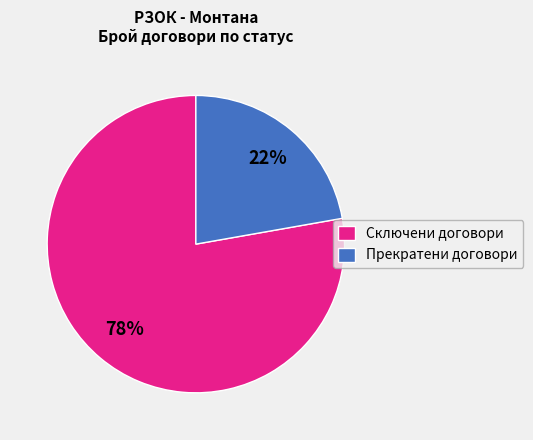

Between Сключени договори and Прекратени договори, which is larger?

Сключени договори